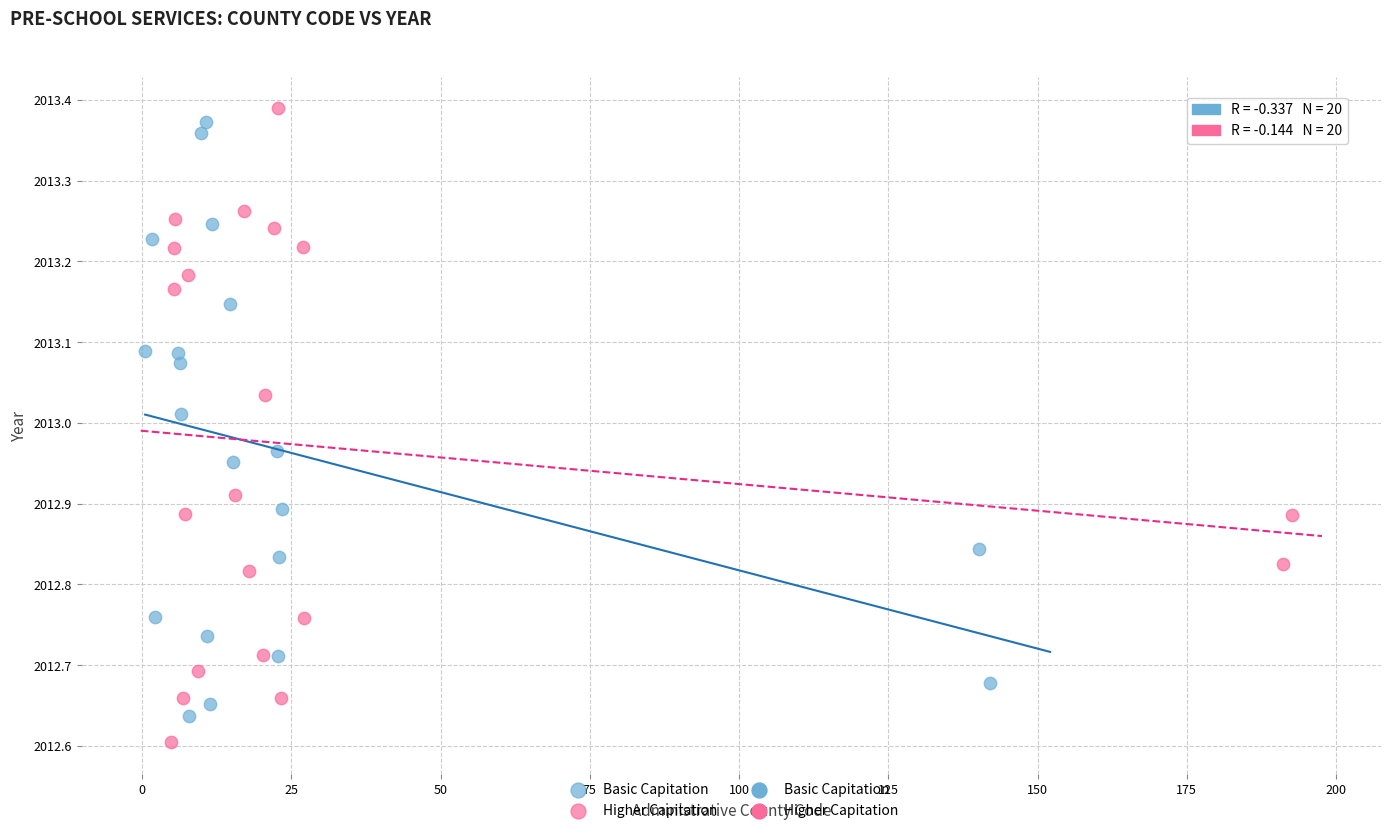

Which series contains the highest Y value?

Higher Capitation